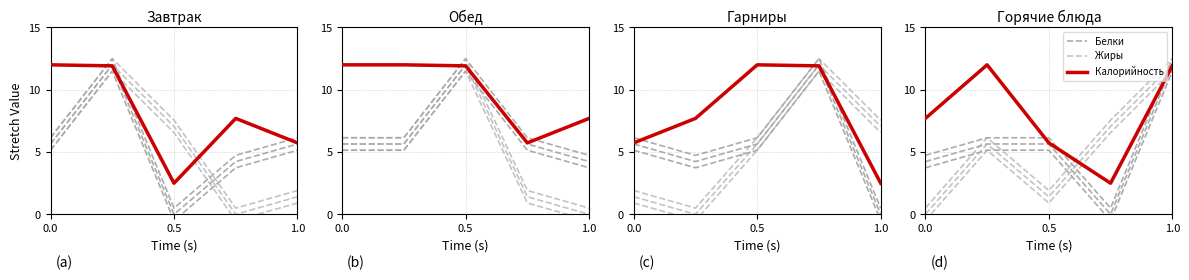

At which label does Белки reach its minimum?

3